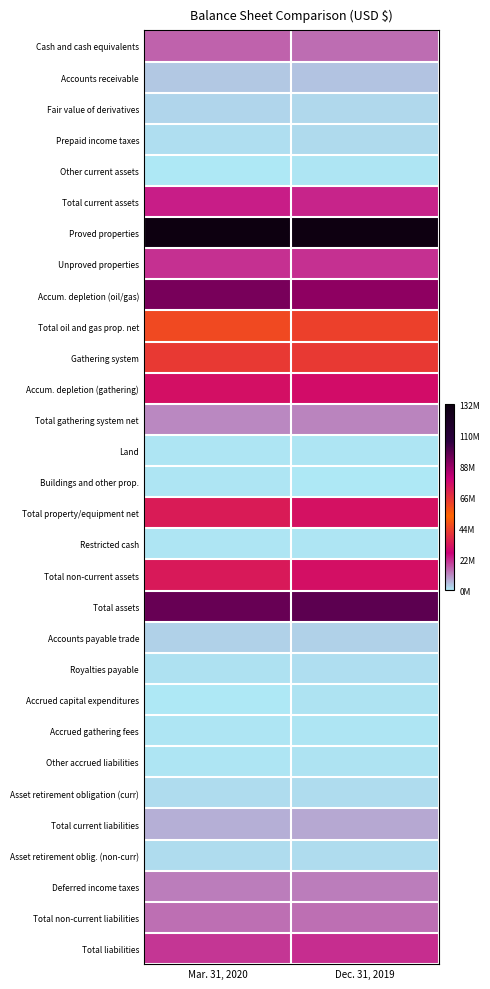

Reading right to left, extract all data points from this chart.

Cash and cash equivalents: Dec. 31, 2019=14052417	Mar. 31, 2020=15410599
Accounts receivable: Dec. 31, 2019=4296917	Mar. 31, 2020=3766761
Fair value of derivatives: Dec. 31, 2019=1999802	Mar. 31, 2020=2374878
Prepaid income taxes: Dec. 31, 2019=1641501	Mar. 31, 2020=1250912
Other current assets: Dec. 31, 2019=433687	Mar. 31, 2020=345736
Total current assets: Dec. 31, 2019=22424324	Mar. 31, 2020=23148886
Proved properties: Dec. 31, 2019=130819256	Mar. 31, 2020=131965089
Unproved properties: Dec. 31, 2019=21047512	Mar. 31, 2020=21109490
Accum. depletion (oil/gas): Dec. 31, 2019=89255035	Mar. 31, 2020=92842748
Total oil and gas prop. net: Dec. 31, 2019=62611733	Mar. 31, 2020=60231831
Gathering system: Dec. 31, 2019=41445225	Mar. 31, 2020=41525671
Accum. depletion (gathering): Dec. 31, 2019=29961690	Mar. 31, 2020=30493041
Total gathering system net: Dec. 31, 2019=11483535	Mar. 31, 2020=11032630
Land: Dec. 31, 2019=375314	Mar. 31, 2020=375314
Buildings and other prop.: Dec. 31, 2019=211879	Mar. 31, 2020=352302
Total property/equipment net: Dec. 31, 2019=74682461	Mar. 31, 2020=71992077
Restricted cash: Dec. 31, 2019=561294	Mar. 31, 2020=562647
Total non-current assets: Dec. 31, 2019=75244879	Mar. 31, 2020=72555604
Total assets: Dec. 31, 2019=97669203	Mar. 31, 2020=95704490
Accounts payable trade: Dec. 31, 2019=2828495	Mar. 31, 2020=2820603
Royalties payable: Dec. 31, 2019=1306922	Mar. 31, 2020=1102167
Accrued capital expenditures: Dec. 31, 2019=627356	Mar. 31, 2020=93930
Accrued gathering fees: Dec. 31, 2019=373929	Mar. 31, 2020=476448
Other accrued liabilities: Dec. 31, 2019=858188	Mar. 31, 2020=567958
Asset retirement obligation (curr): Dec. 31, 2019=1503978	Mar. 31, 2020=1529313
Total current liabilities: Dec. 31, 2019=7498868	Mar. 31, 2020=6590419
Asset retirement oblig. (non-curr): Dec. 31, 2019=1405877	Mar. 31, 2020=1434573
Deferred income taxes: Dec. 31, 2019=12401464	Mar. 31, 2020=12331986
Total non-current liabilities: Dec. 31, 2019=13807341	Mar. 31, 2020=13766559
Total liabilities: Dec. 31, 2019=21306209	Mar. 31, 2020=20356978